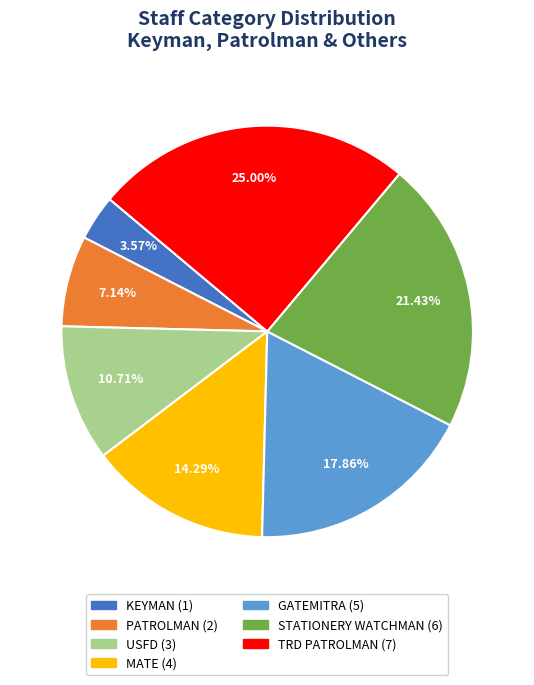

Is there a majority slice in this chart?

No